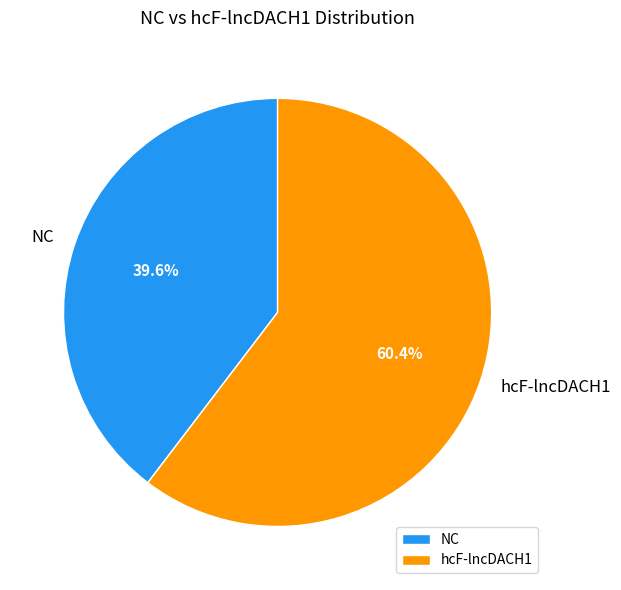

How many slices are in this pie chart?

2